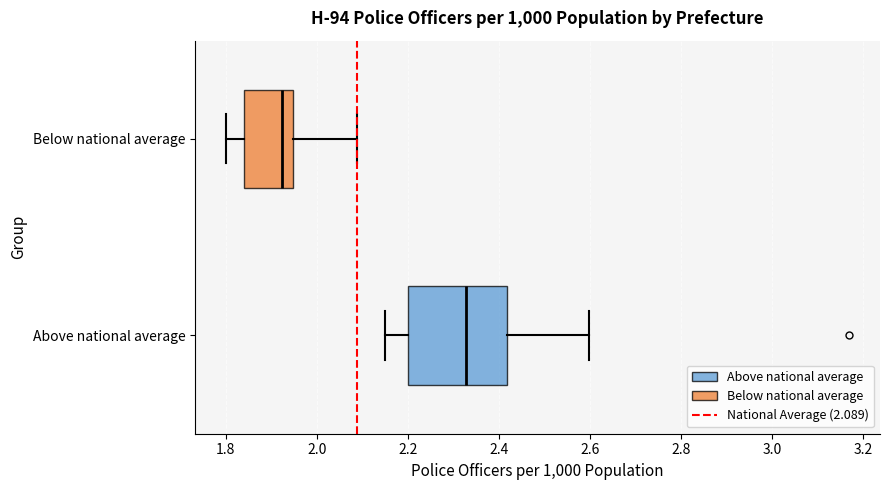

Which box has the furthest to the left median line?

Below national average